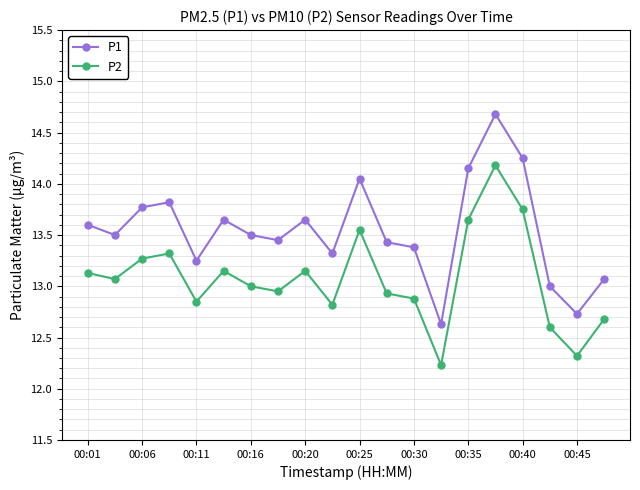

Which series has the largest range (max minus min)?

P1